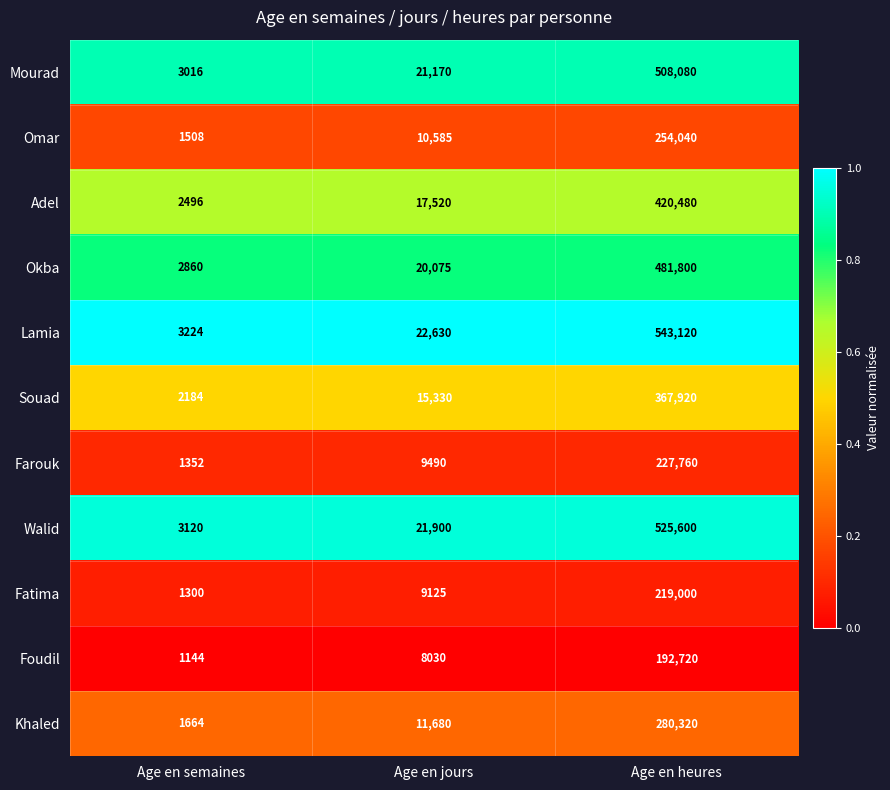

What is the minimum value shown in the chart?

1144